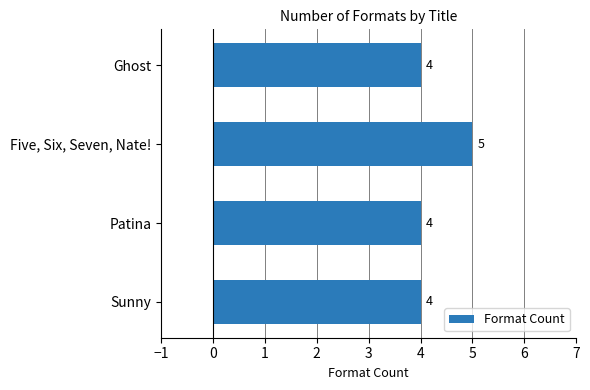

What is the change in value from Sunny to Five, Six, Seven, Nate!?

+1